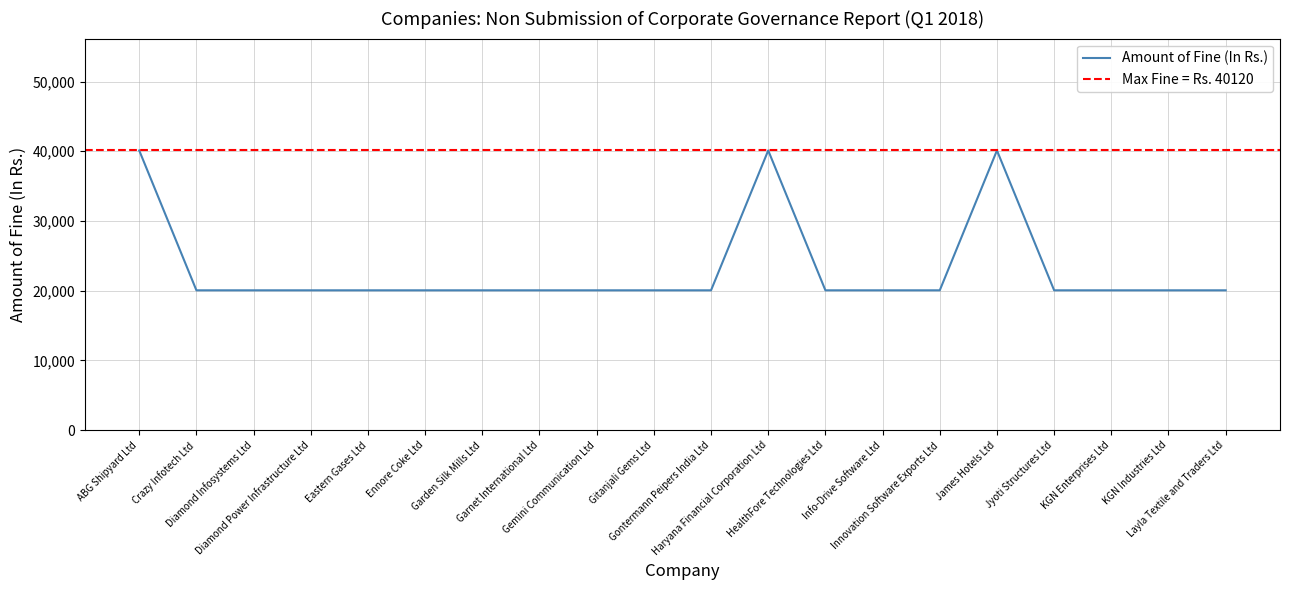

What is the approximate value at James Hotels Ltd?

40120